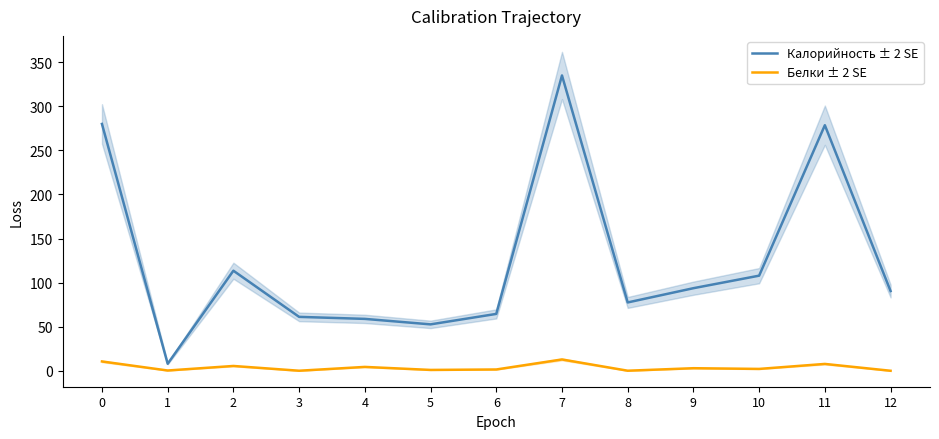

The value of Калорийность ± 2 SE at 8 is 77.6. True or false?

True